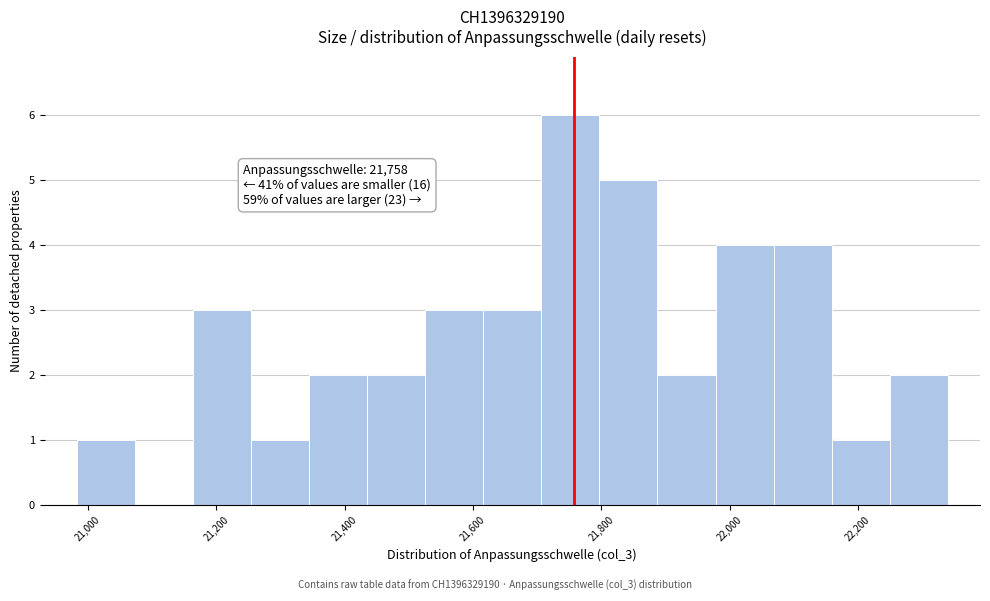

Which range on the x-axis has the tallest bar?

21700 to 21800